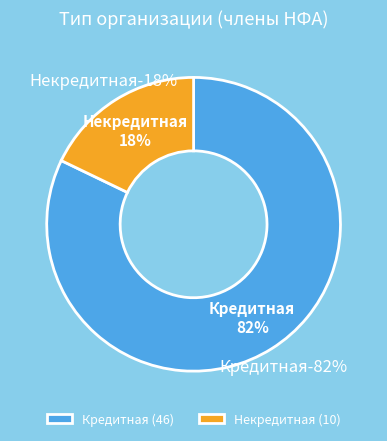

Do Кредитная and Некредитная together represent more than half of the pie?

Yes